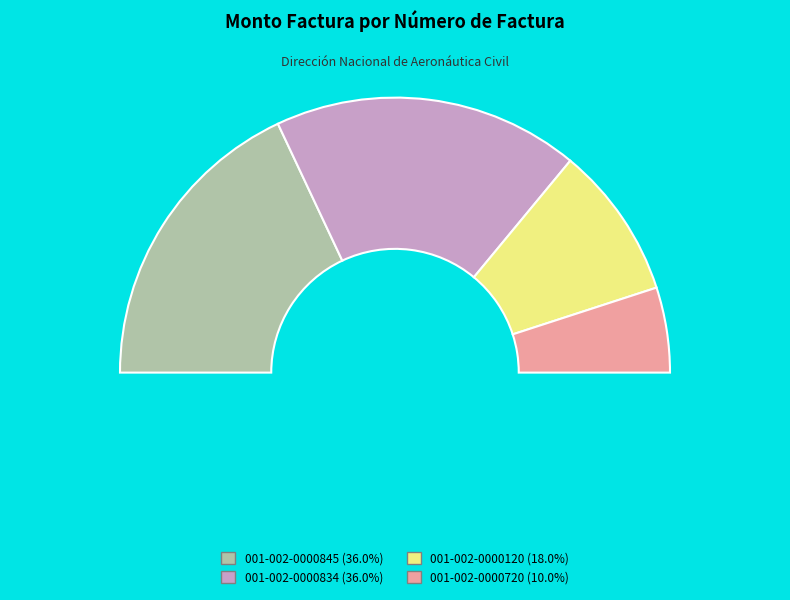

How many slices are in this pie chart?

4